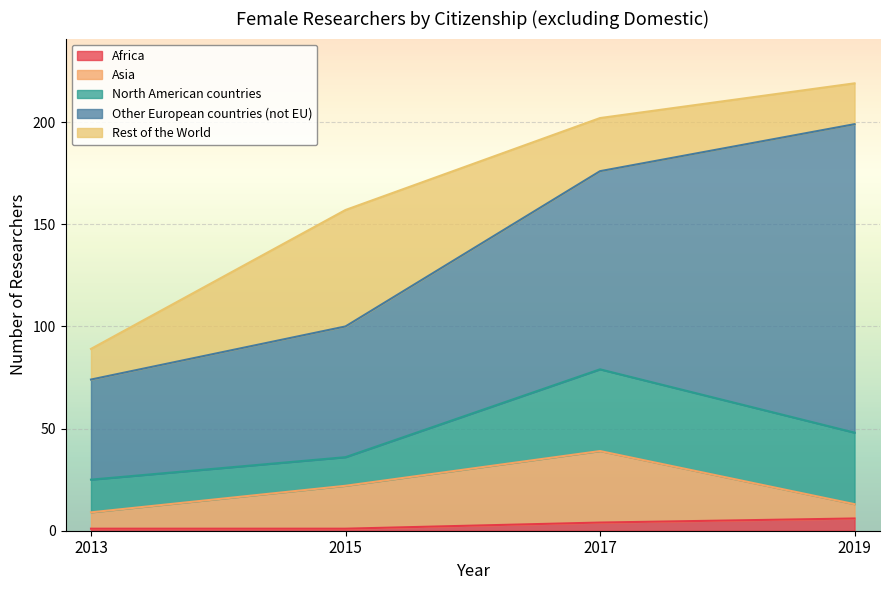

In Asia, how many points are higher than both neighbors (excluding endpoints)?

1